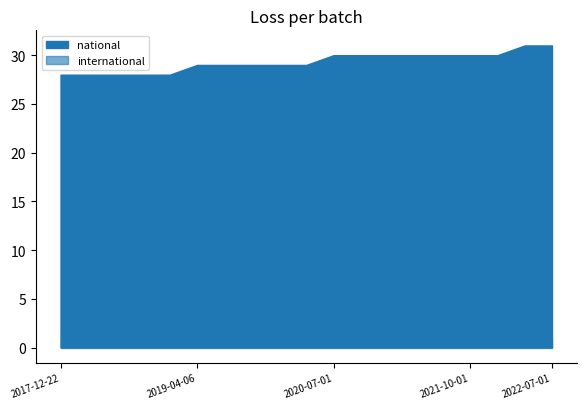

At which category does the chart reach its minimum across all series?

2017-12-22